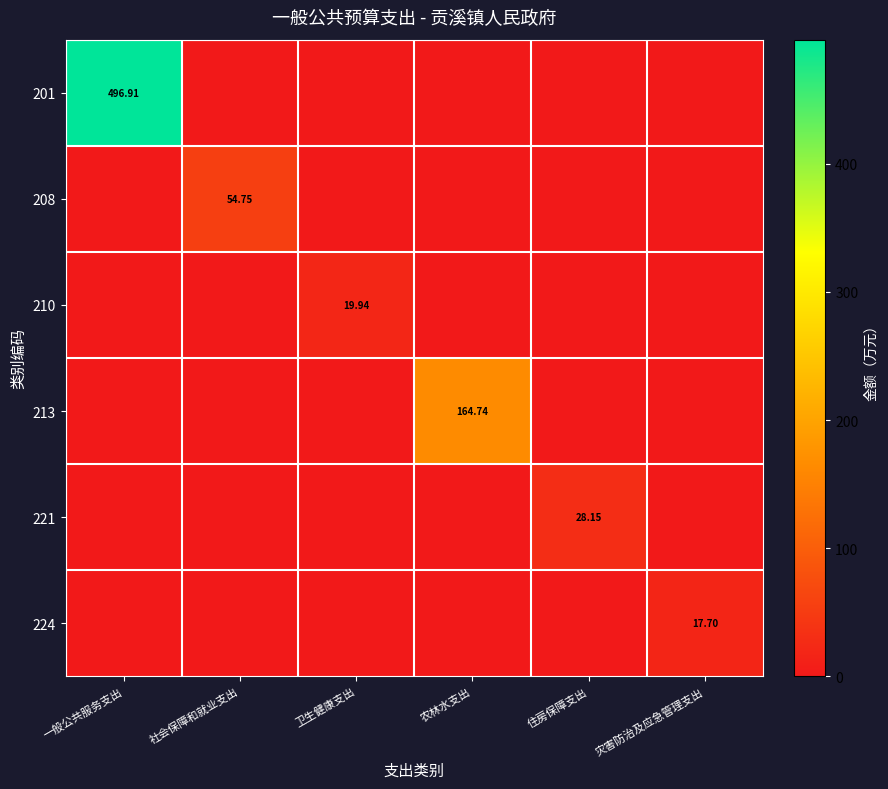

At which category is the sum across all series the highest?

一般公共服务支出